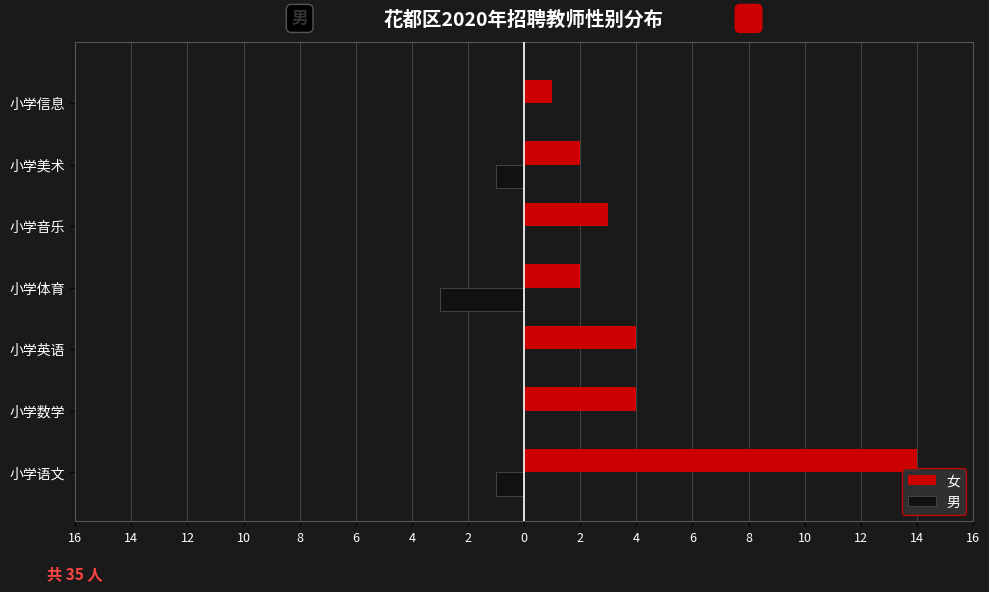

What is the maximum value for 女?

14